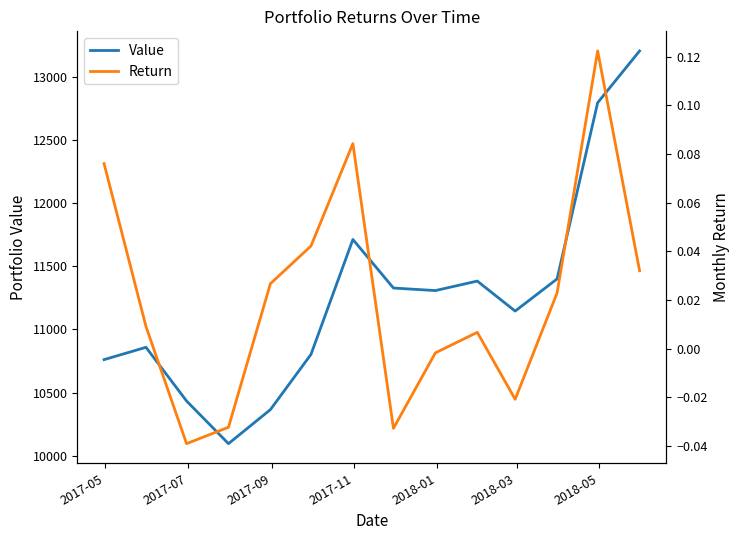

What value does the Return series have at 2017-05?

0.1